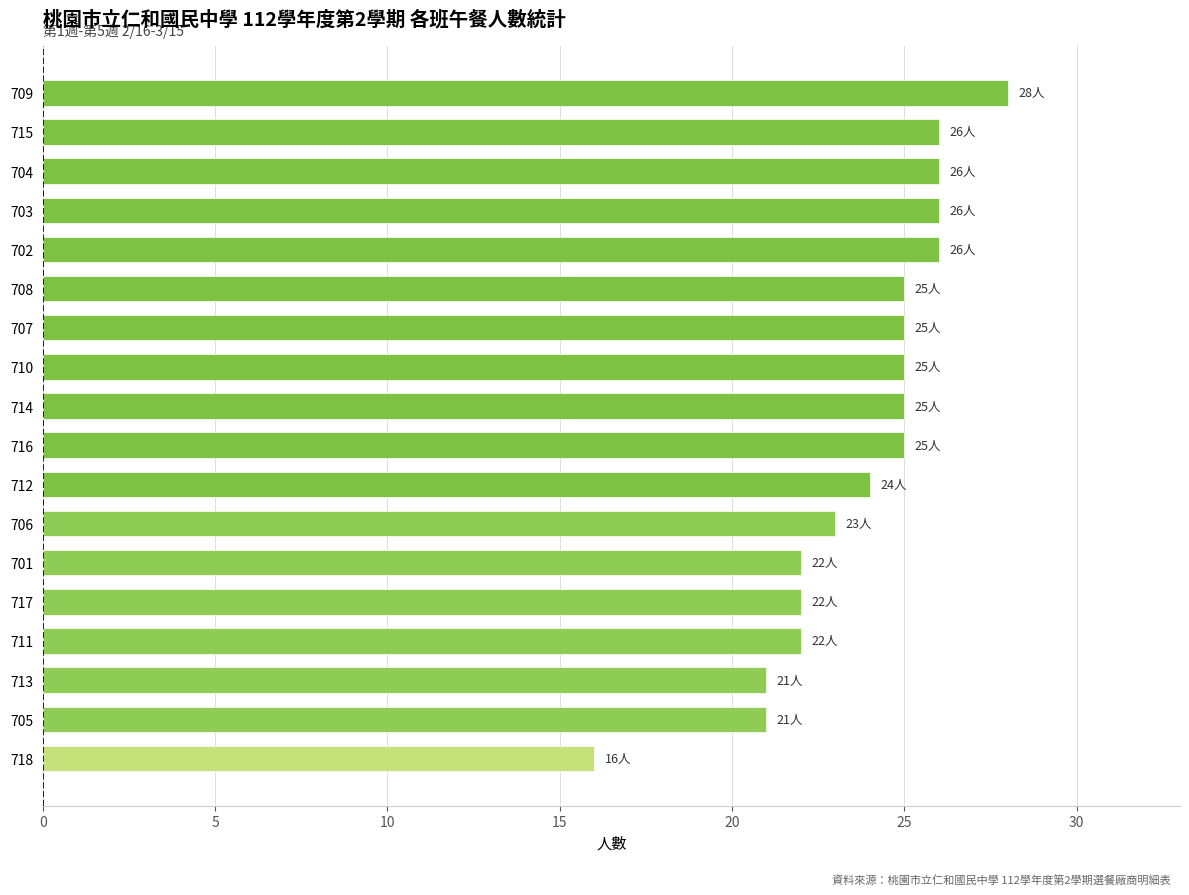

Is it true that the value at 714 is 25?

True